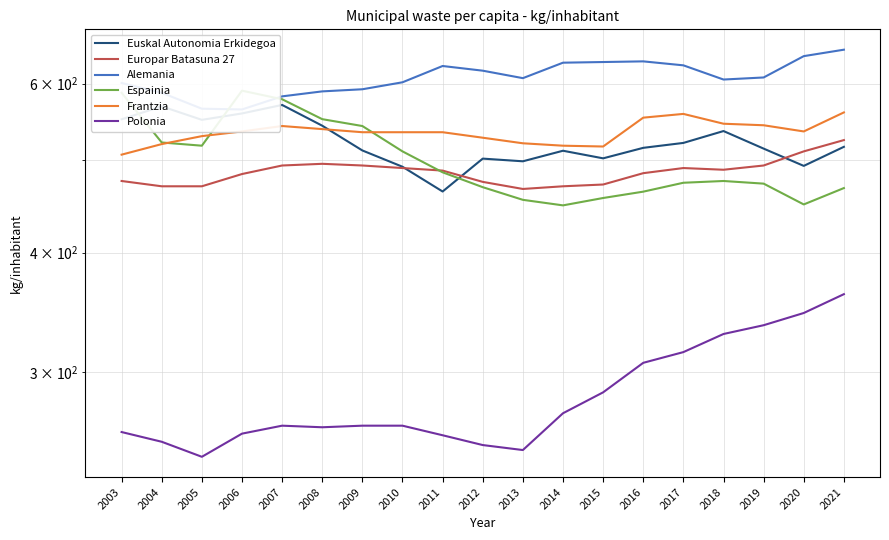

Is the value of Frantzia at 2009 greater than the value of Alemania at 2005?

No